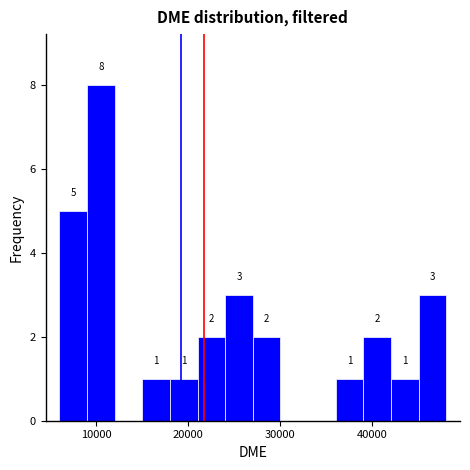

Read against the x-axis, roughly where is the centre of the tallest bar?

11000